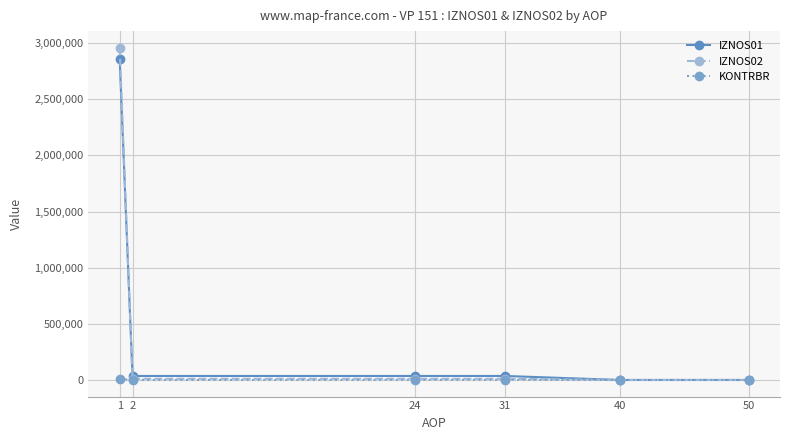

True or false: IZNOS02 has more than 2 points higher than both neighbors.

False